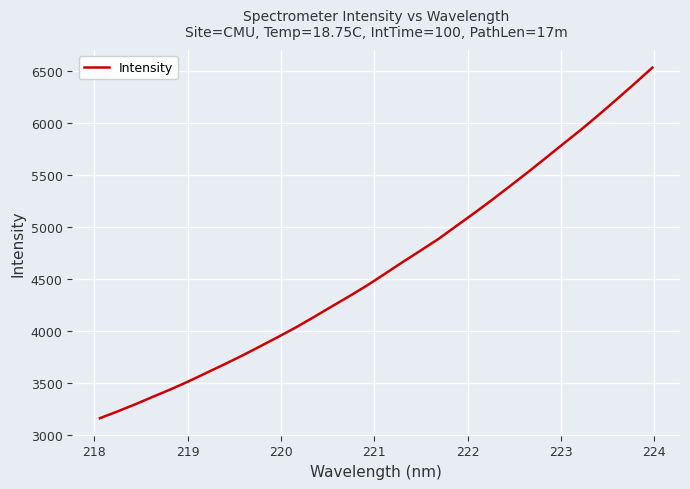

What is the minimum value shown in the chart?

3160.3